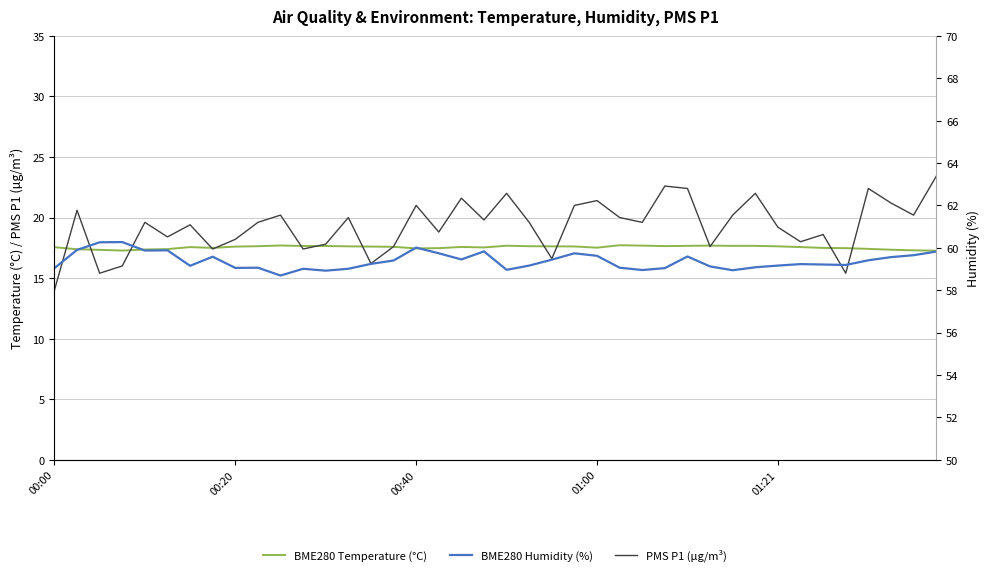

True or false: BME280 Temperature (°C) and BME280 Humidity (%) cross at least once.

False